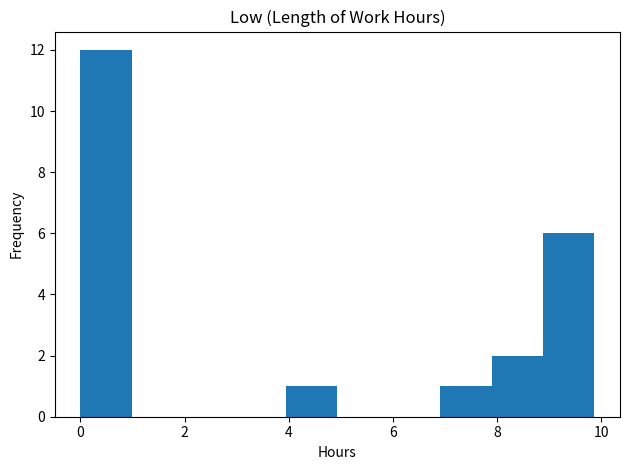

Reading left to right, transcribe this chart: for each bar, give the range it covers on the x-axis and its height. Neither the bar edges nor the heights are printed on the chart, so give them approximately, as read against the axes.

0.0 to 1.0: 12
1.0 to 2.0: 0
2.0 to 3.0: 0
3.0 to 4.0: 0
4.0 to 5.0: 1
5.0 to 6.0: 0
6.0 to 7.0: 0
7.0 to 7.8: 1
7.8 to 8.8: 2
8.8 to 9.8: 6